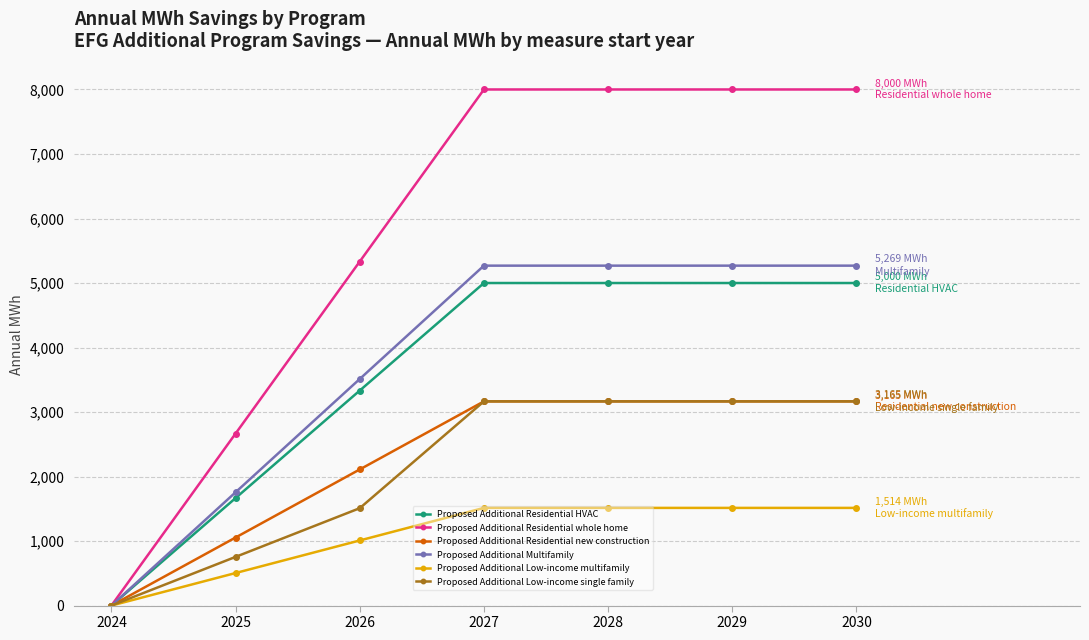

Which series changed the most between 2025 and 2029?

Proposed Additional Residential whole home